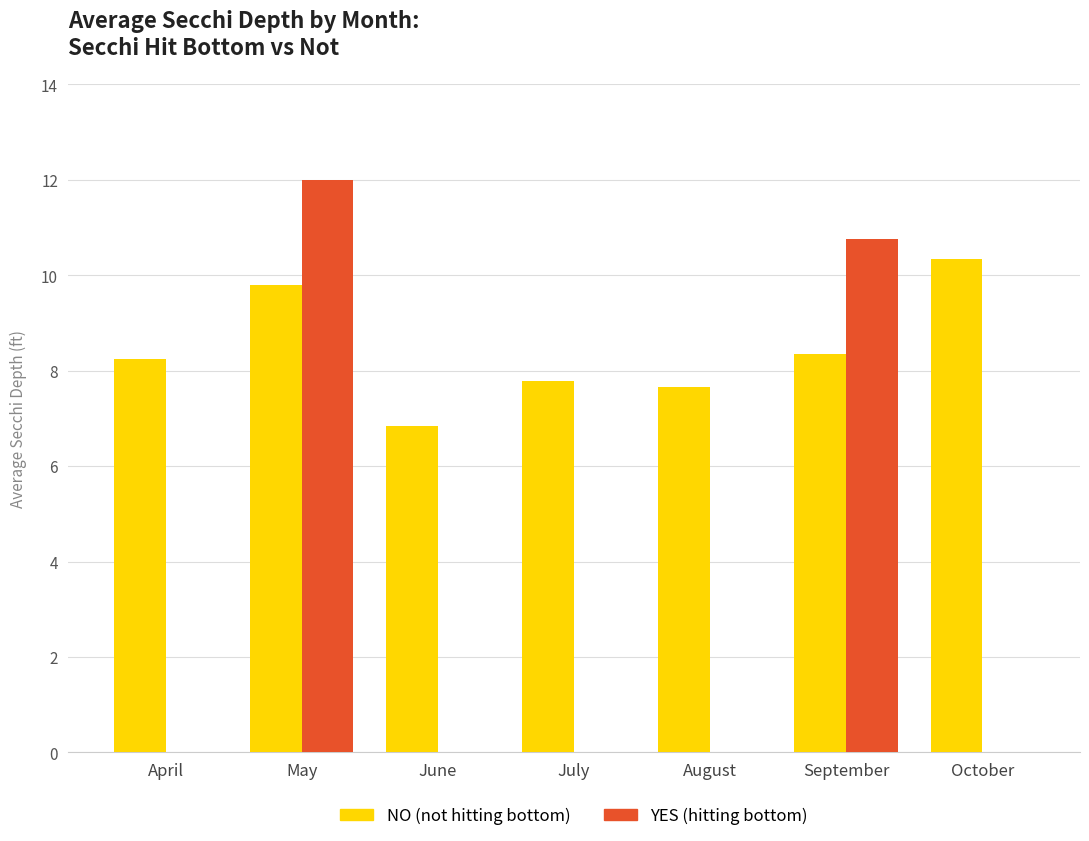

At which category is the sum across all series the highest?

May